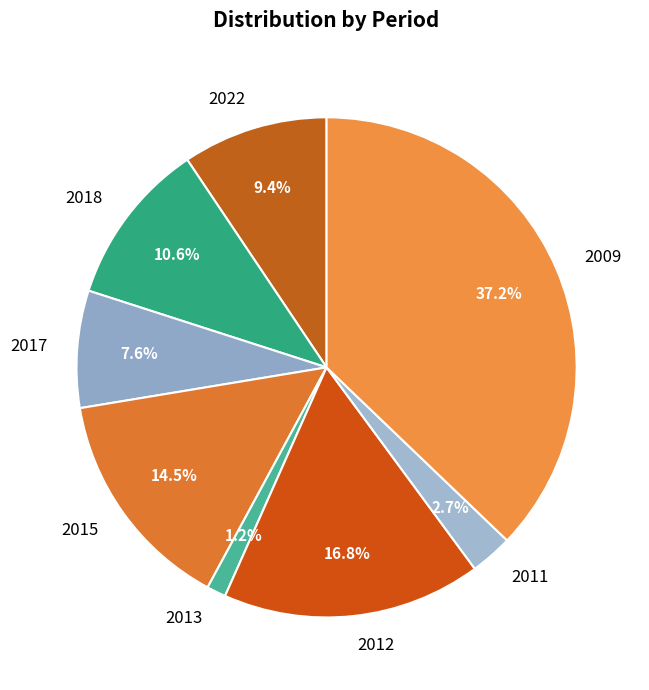

Does 2011 represent more than half of the total?

No